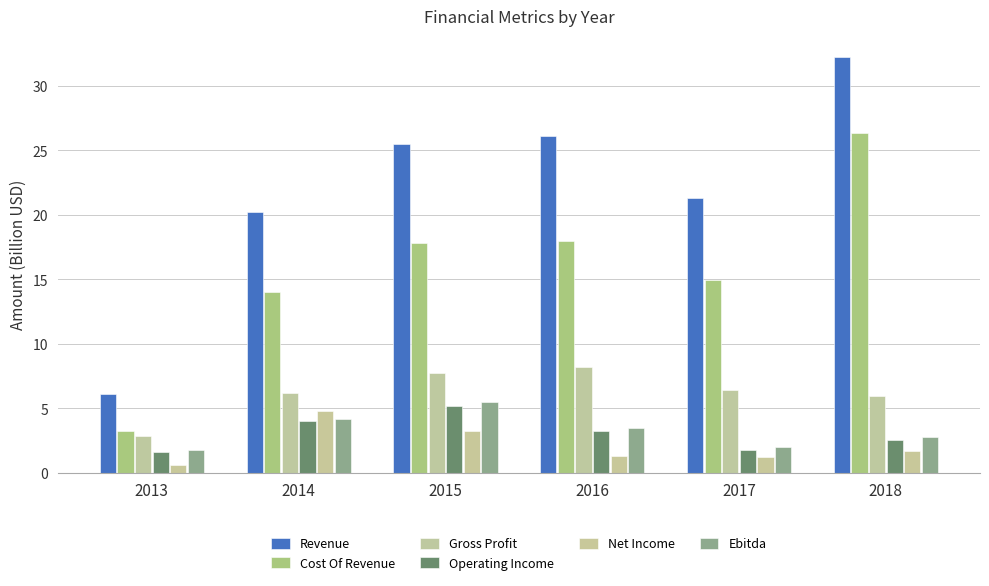

True or false: Revenue has a value of 3.4 at 2013.

False